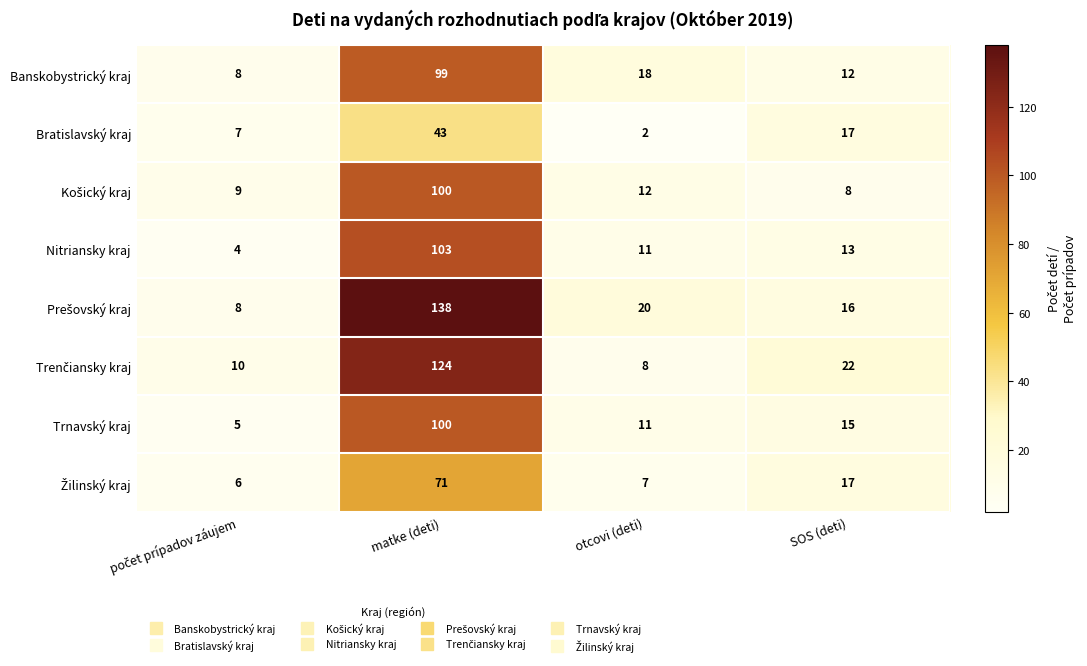

The value of Banskobystrický kraj at matke (deti) is 168. True or false?

False